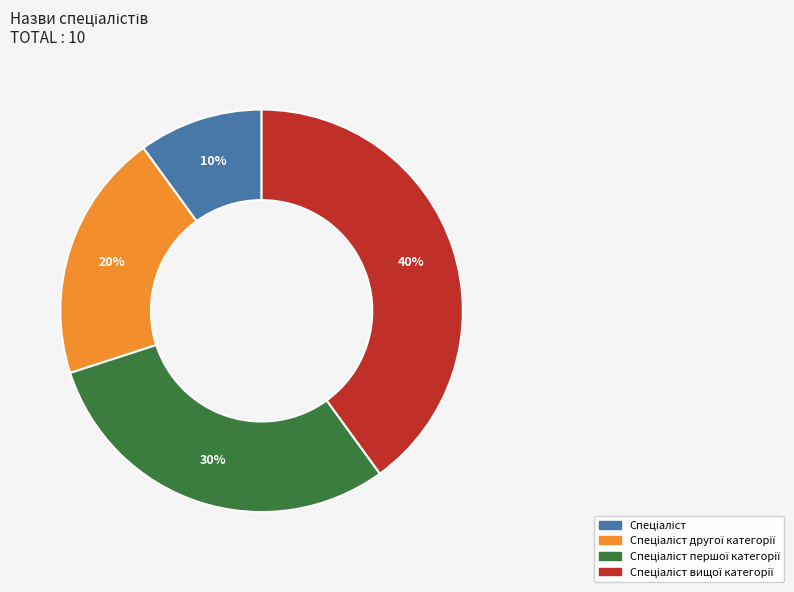

To the nearest percent, what is the difference between the largest and smallest slice percentages?

30%